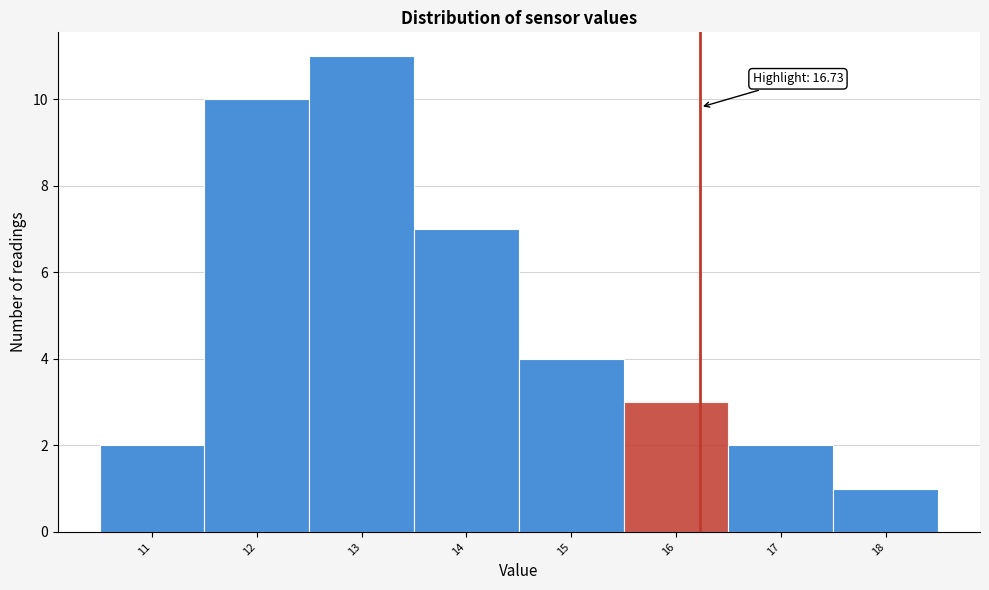

Reading right to left, list all the values displayed in this chart.

18=1	17=2	16=3	15=4	14=7	13=11	12=10	11=2